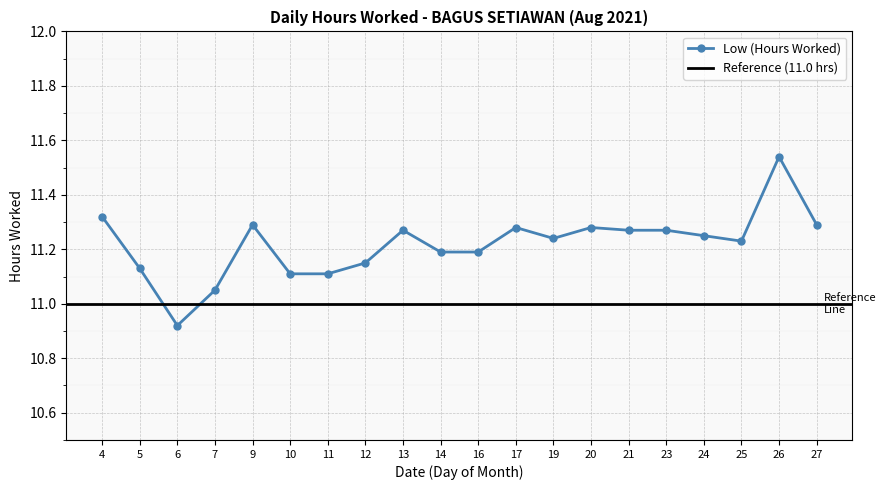

What is the value of the 9th point from the left?

11.3